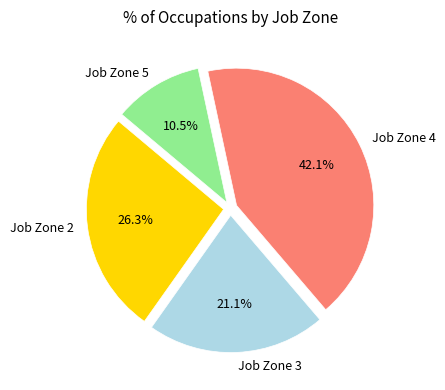

To the nearest percent, what is the average slice percentage?

25%